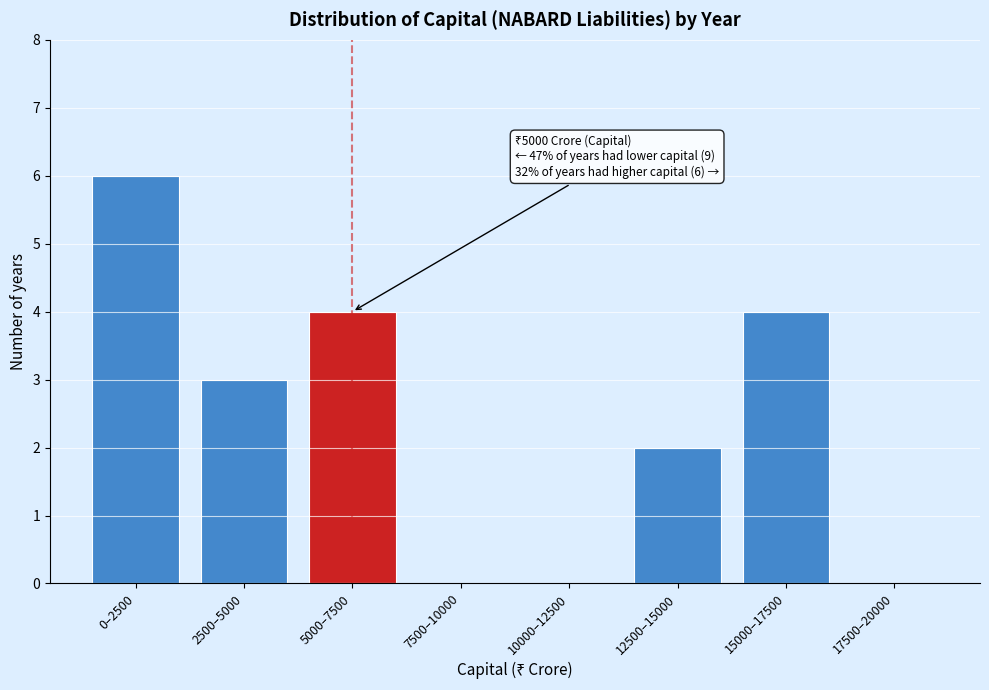

Reading right to left, transcribe all the data shown in this chart.

17500–20000=0	15000–17500=4	12500–15000=2	10000–12500=0	7500–10000=0	5000–7500=4	2500–5000=3	0–2500=6